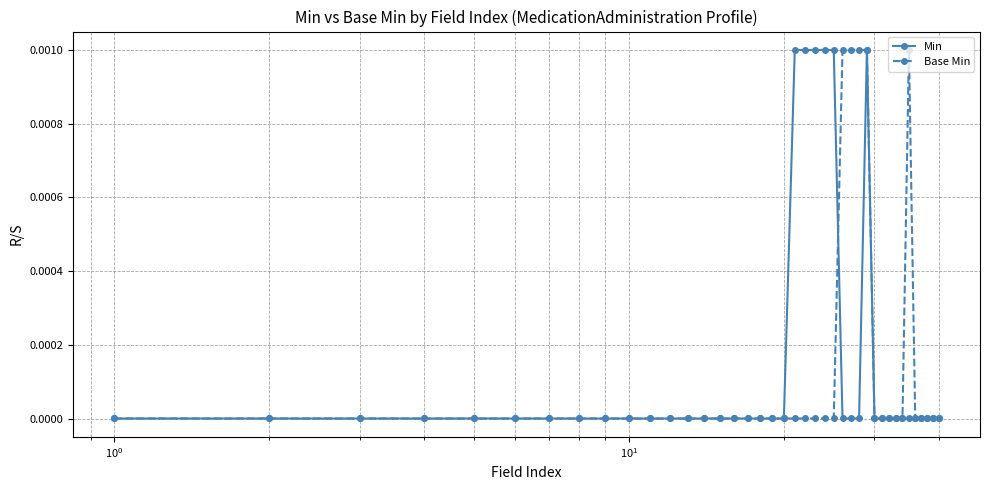

True or false: Base Min has more than 0 interior local peaks.

True